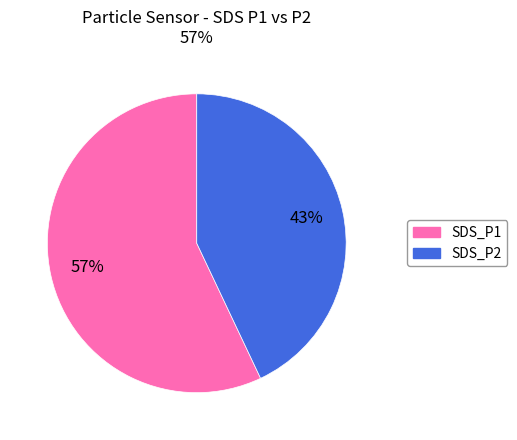

How many segments does this pie chart have?

2